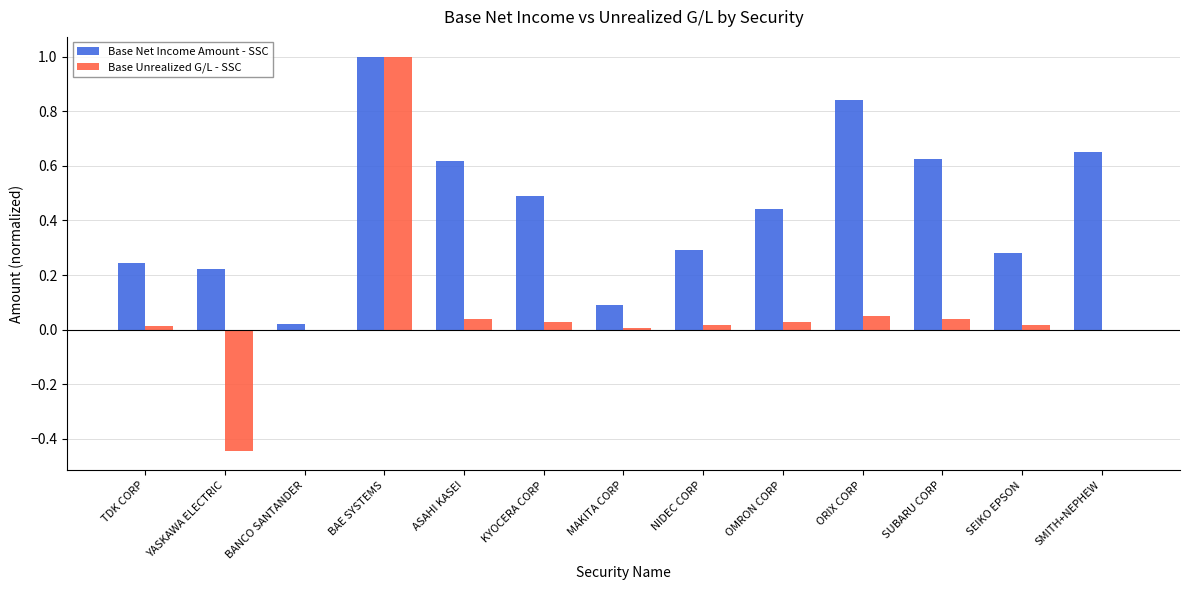

The value of Base Unrealized G/L - SSC at BANCO SANTANDER is 0.0. True or false?

True